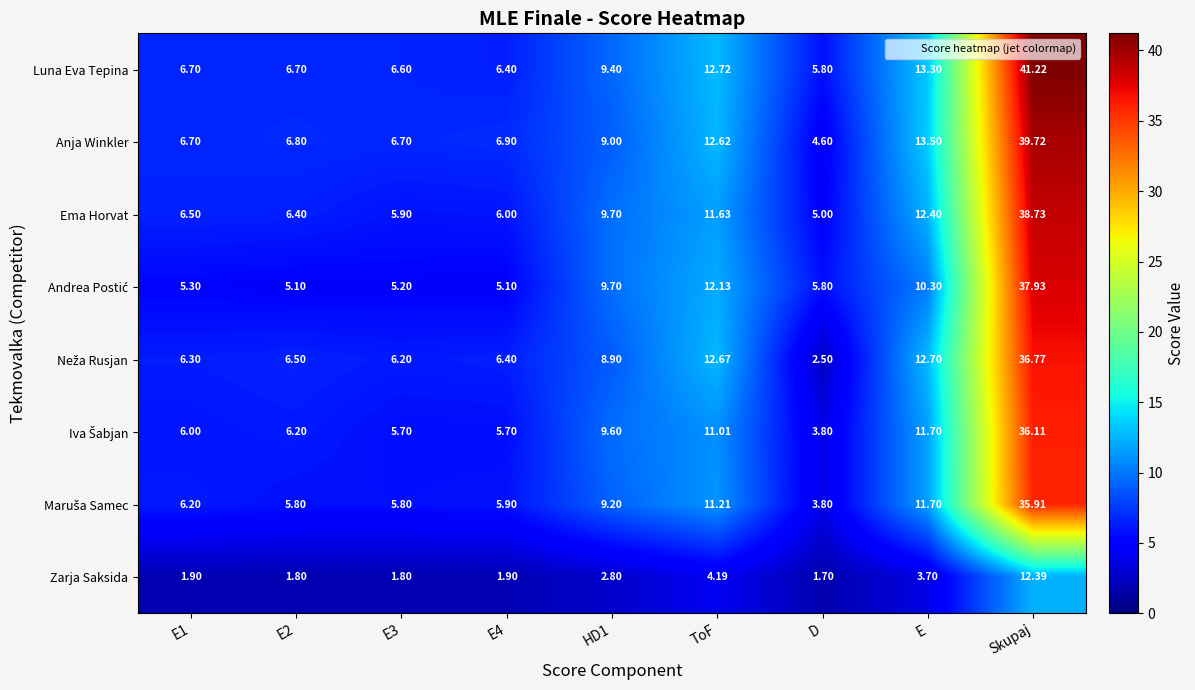

Which series has the largest total across all categories?

Luna Eva Tepina